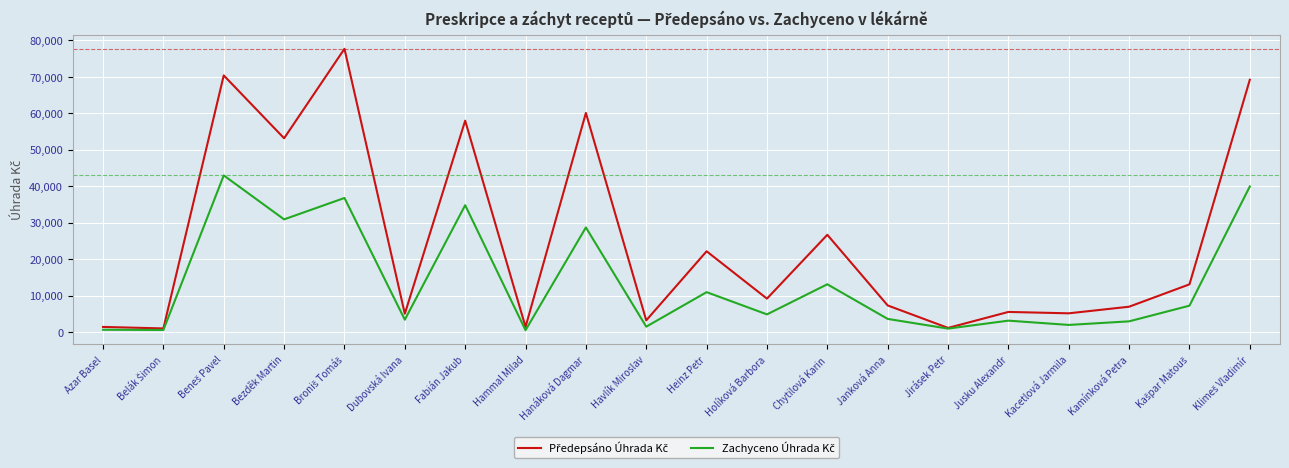

What is the spread (max minus min) of values at Chytilová Karin?

13560.0